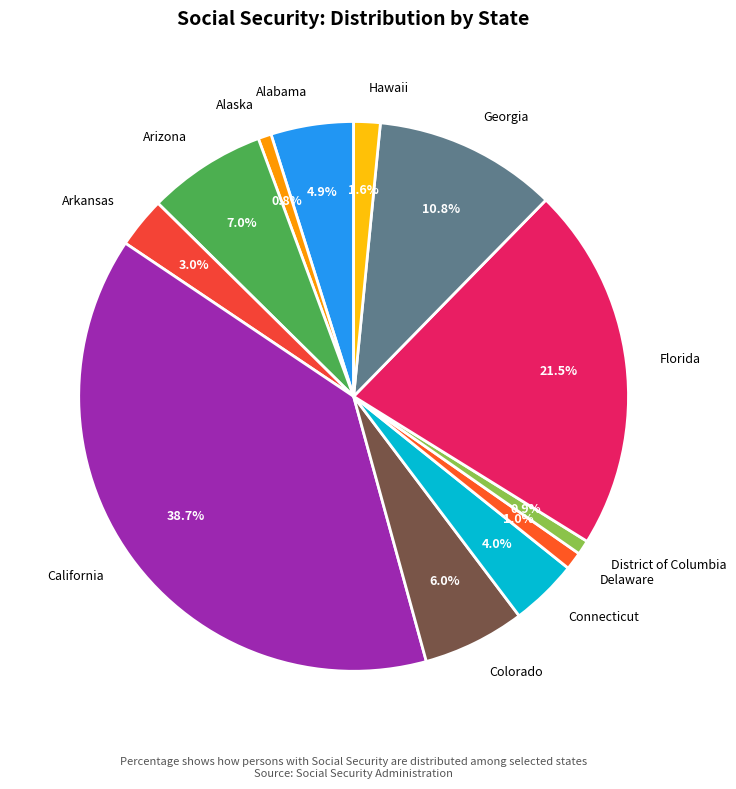

Which category has the biggest portion of the pie?

California